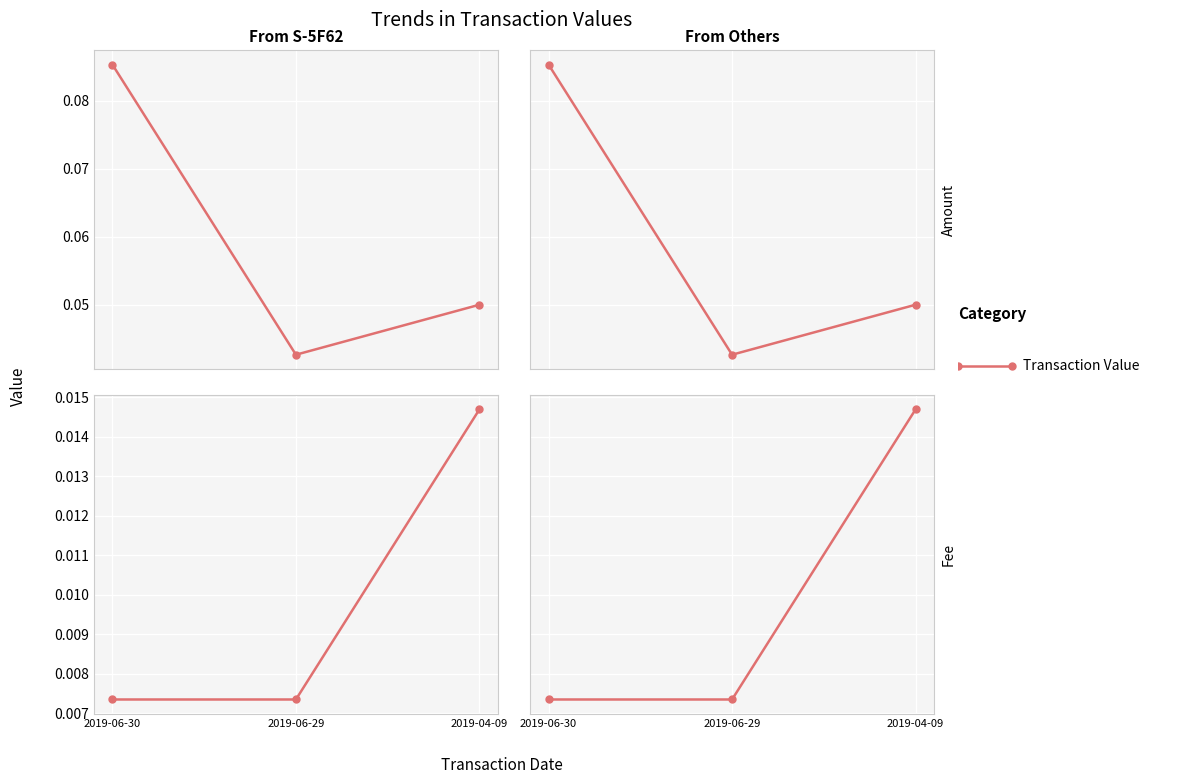

Is this an area chart (filled region under the line)?

No